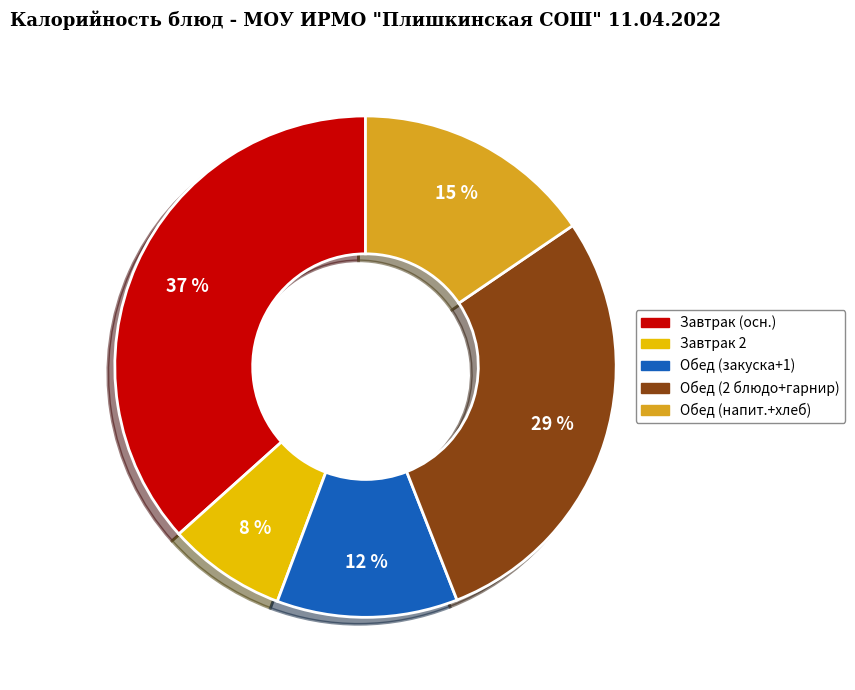

Is there any slice that represents more than half of the pie?

No